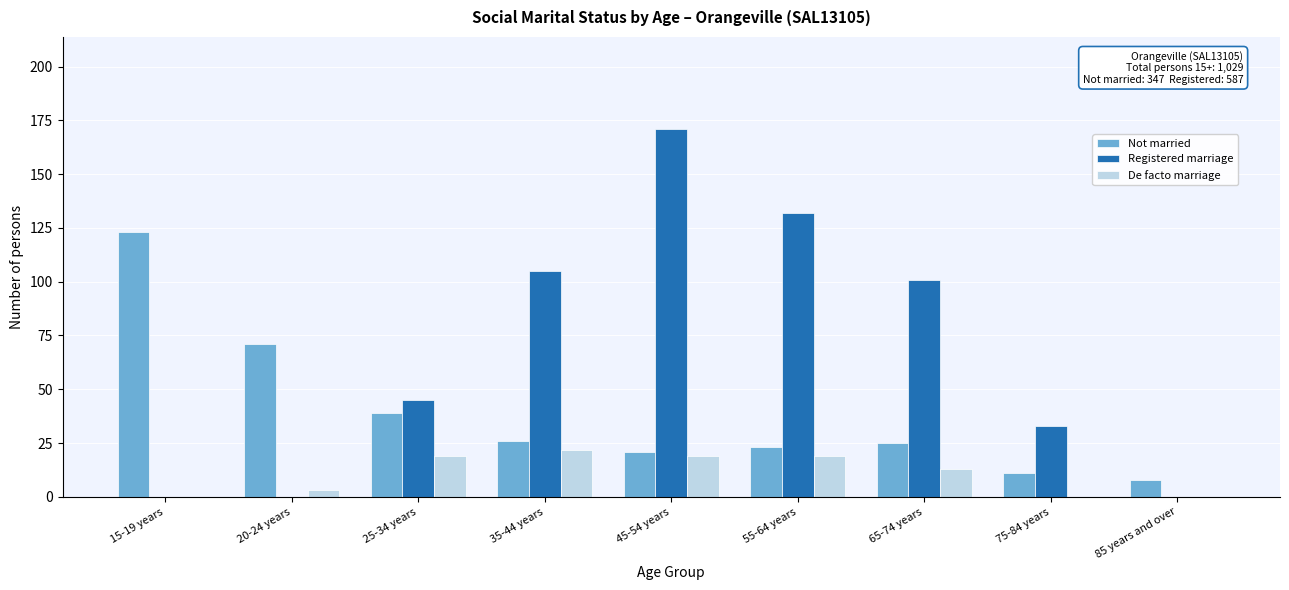

Reading left to right, transcribe all the data shown in this chart.

Not married: 15-19 years=123	20-24 years=71	25-34 years=39	35-44 years=26	45-54 years=21	55-64 years=23	65-74 years=25	75-84 years=11	85 years and over=8
Registered marriage: 15-19 years=0	20-24 years=0	25-34 years=45	35-44 years=105	45-54 years=171	55-64 years=132	65-74 years=101	75-84 years=33	85 years and over=0
De facto marriage: 15-19 years=0	20-24 years=3	25-34 years=19	35-44 years=22	45-54 years=19	55-64 years=19	65-74 years=13	75-84 years=0	85 years and over=0